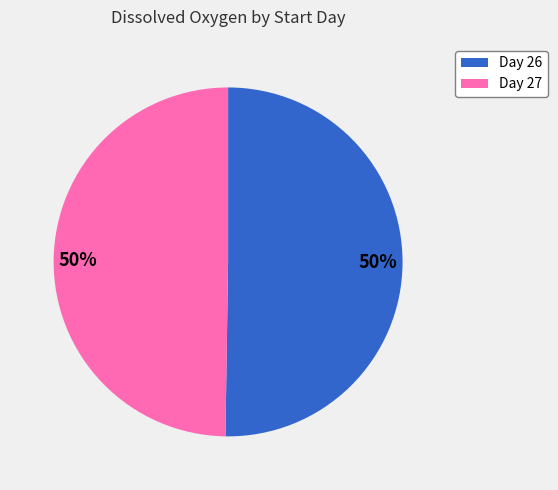

Count the number of slices in the pie.

2